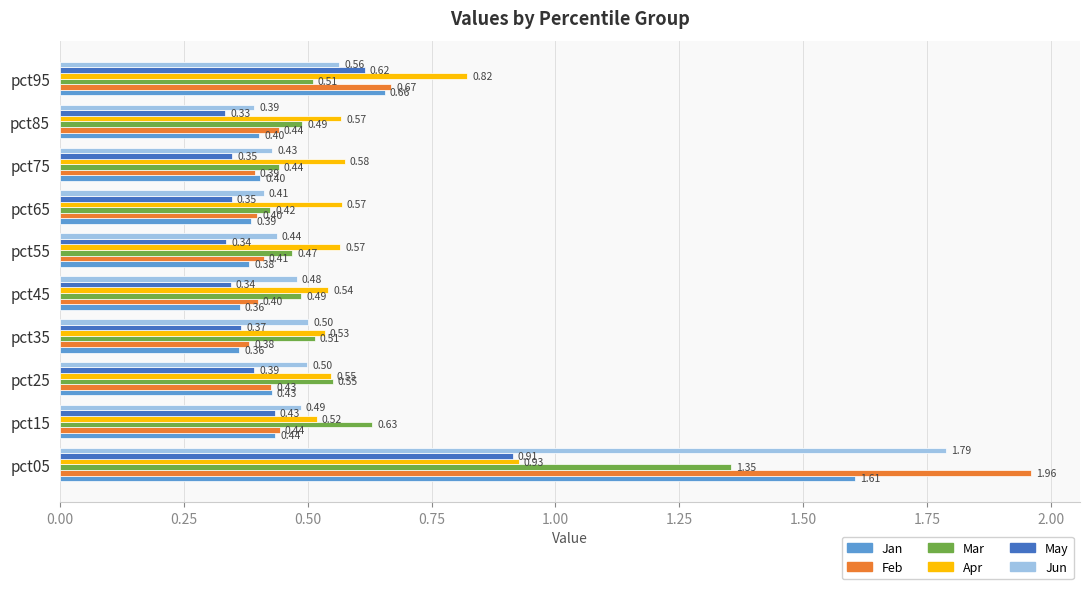

At which label is May closest to 0?

pct85